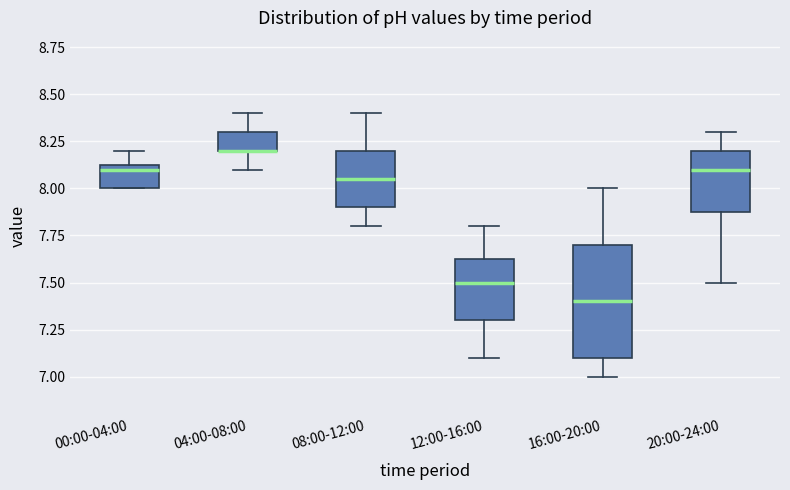

Where is the lower edge of the box for 12:00-16:00 on the y-axis? The values are not printed on the chart, so give them approximately, as read against the axis.

7.30